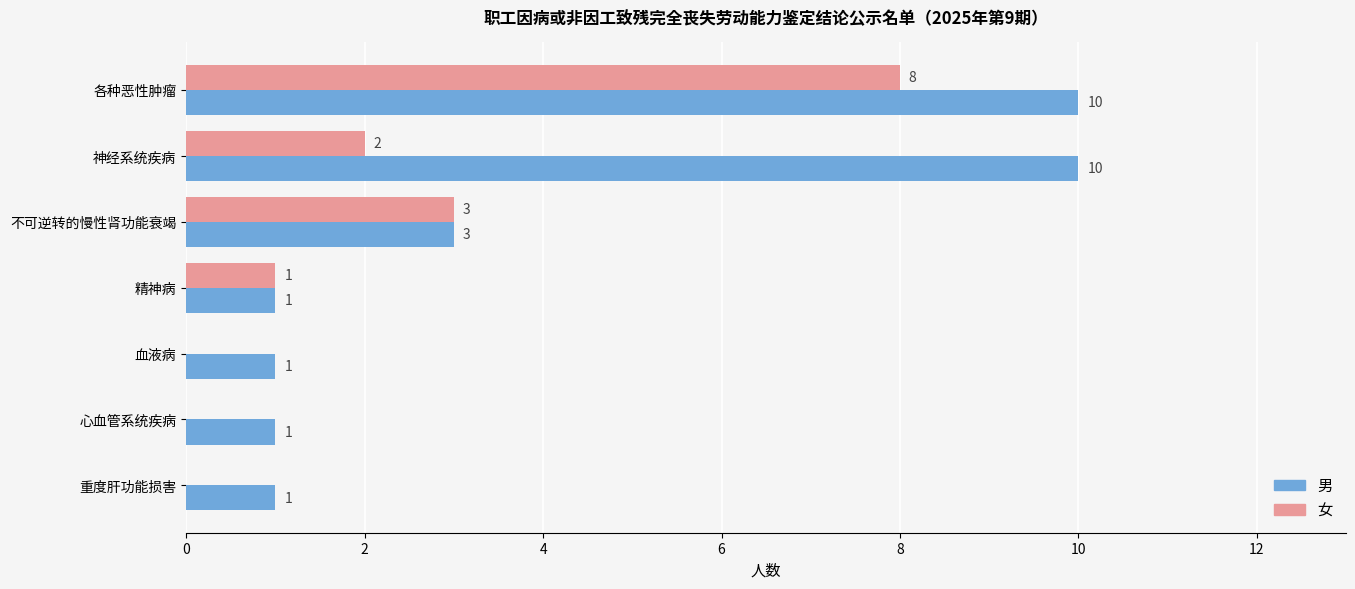

What value does the 男 series have at 不可逆转的慢性肾功能衰竭?

3